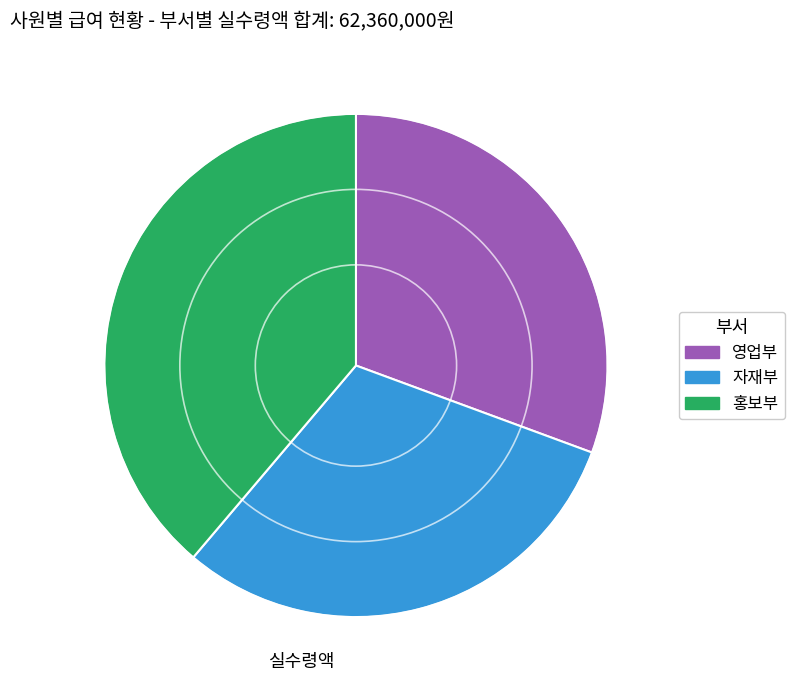

True or false: 자재부 accounts for 31% of the total.

True